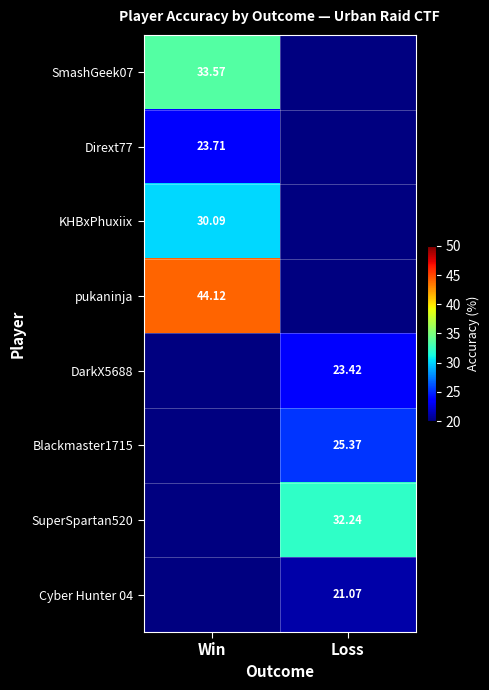

What is the maximum value shown in the chart?

44.1